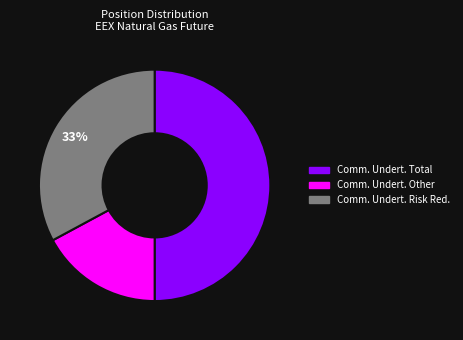

How many slices are in this pie chart?

3